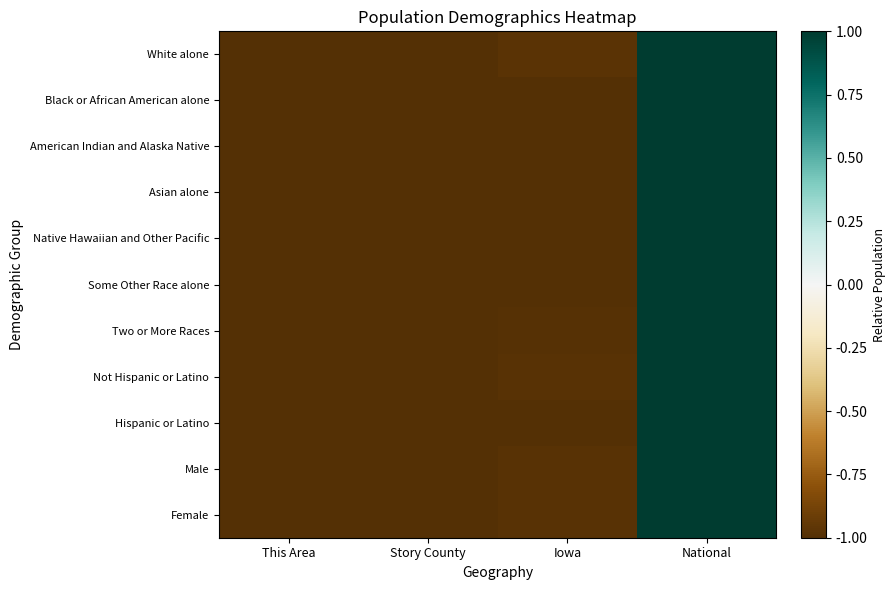

At which category is the sum across all series the highest?

National